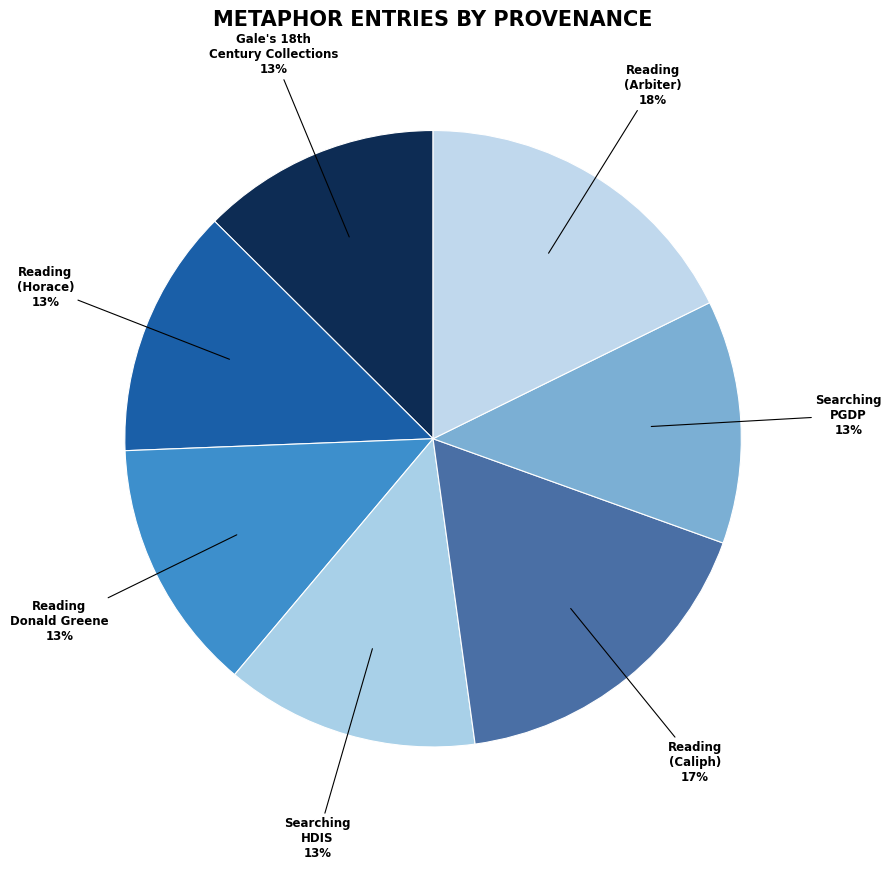

Between Reading (Arbiter) and Reading (Horace), which is larger?

Reading (Arbiter)